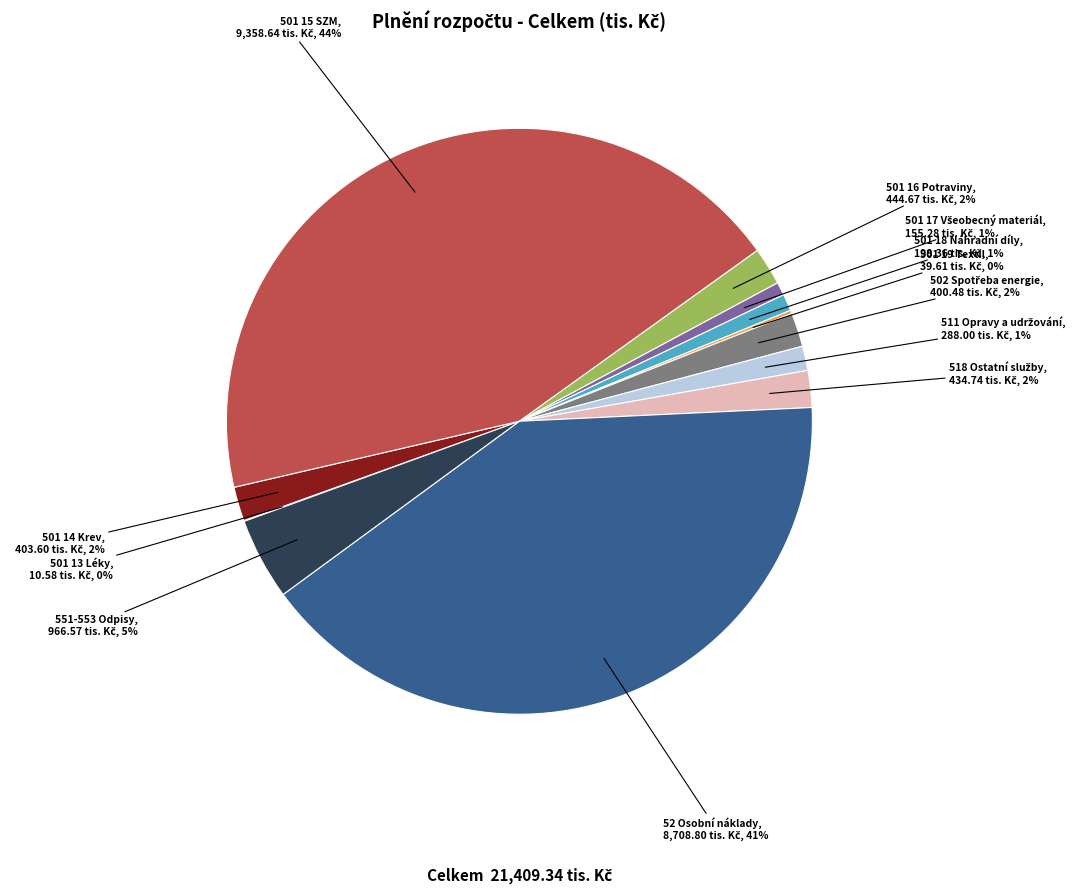

The 501 18 Náhradní díly slice represents 1% of the pie. True or false?

True